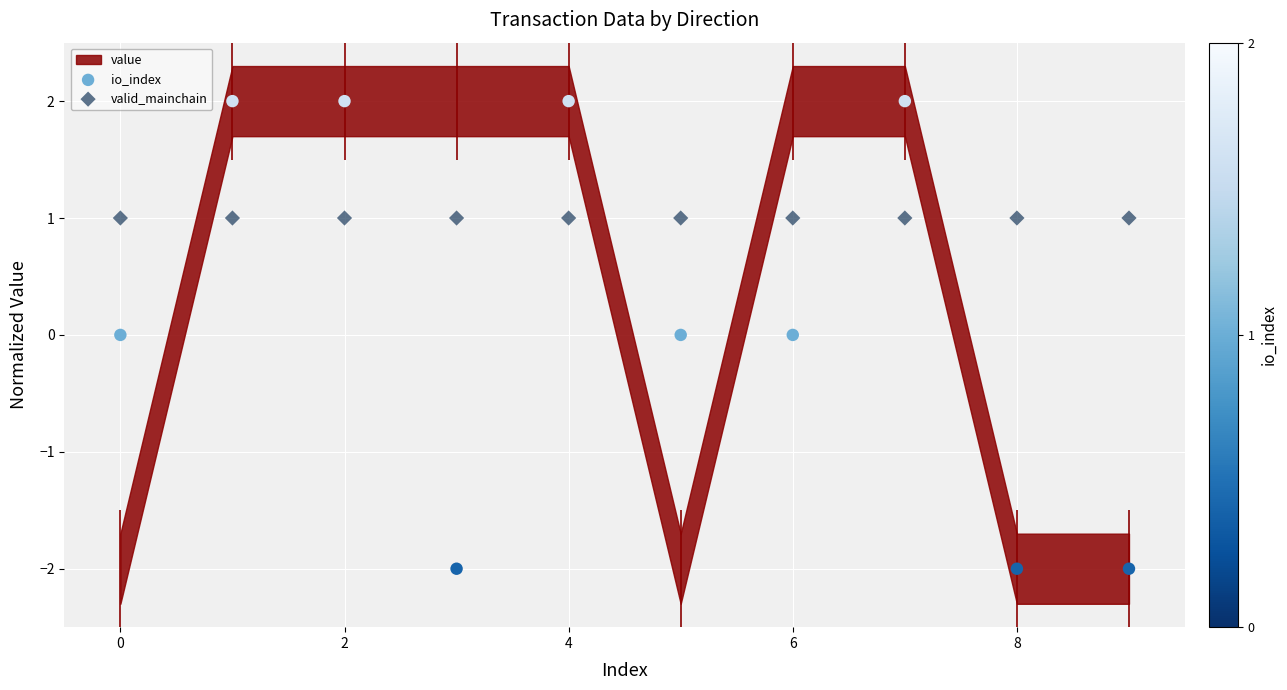

What is the total value across all series at 0?

1